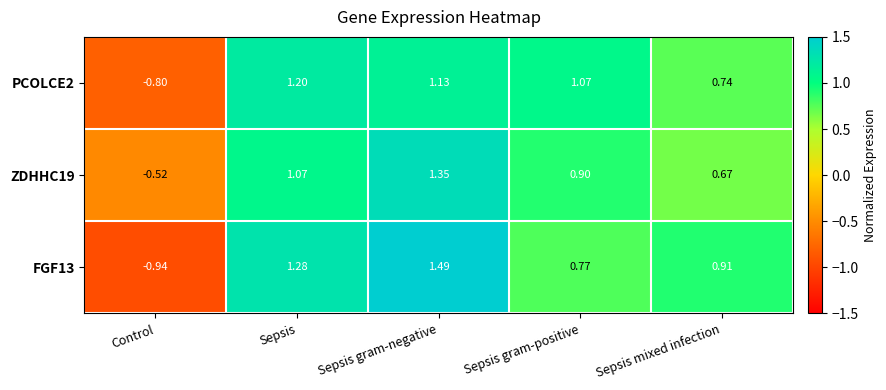

Is the value of PCOLCE2 at Sepsis greater than the value of ZDHHC19 at Sepsis mixed infection?

Yes